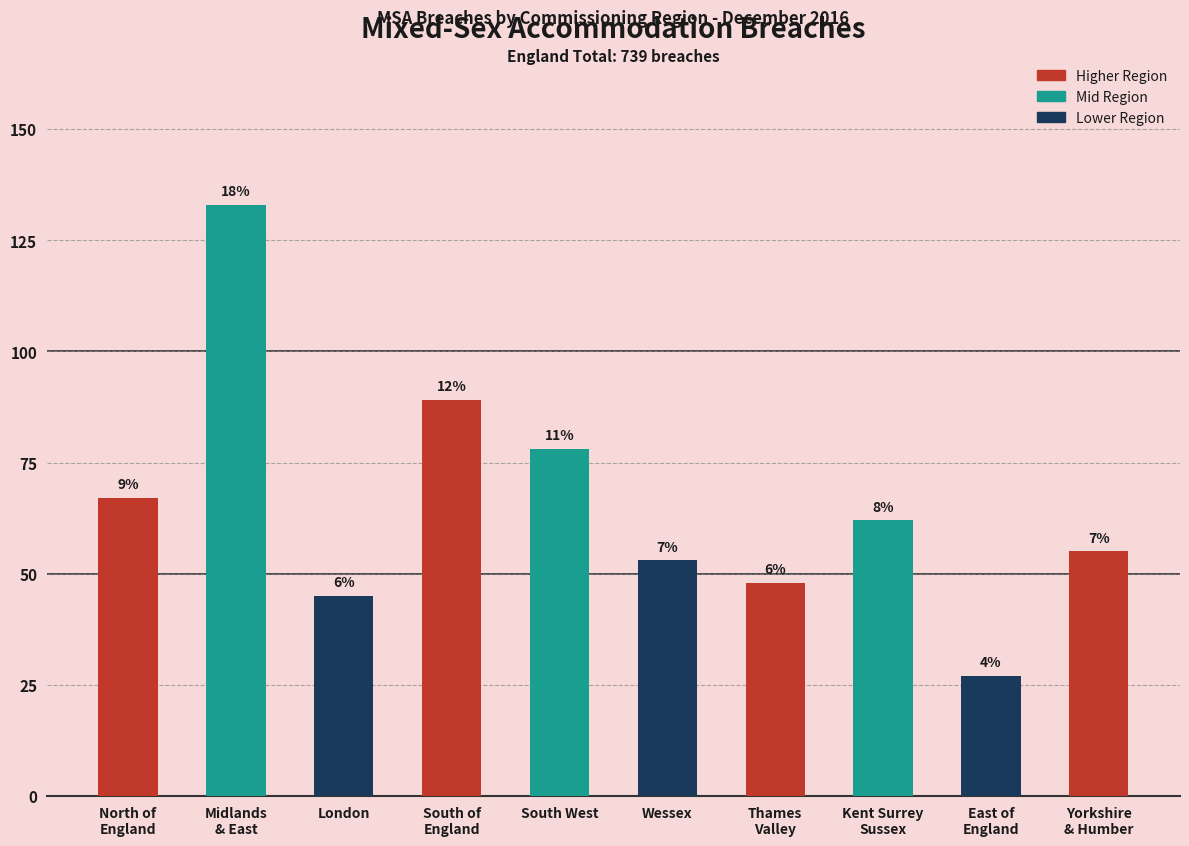

Are the bars horizontal?

No